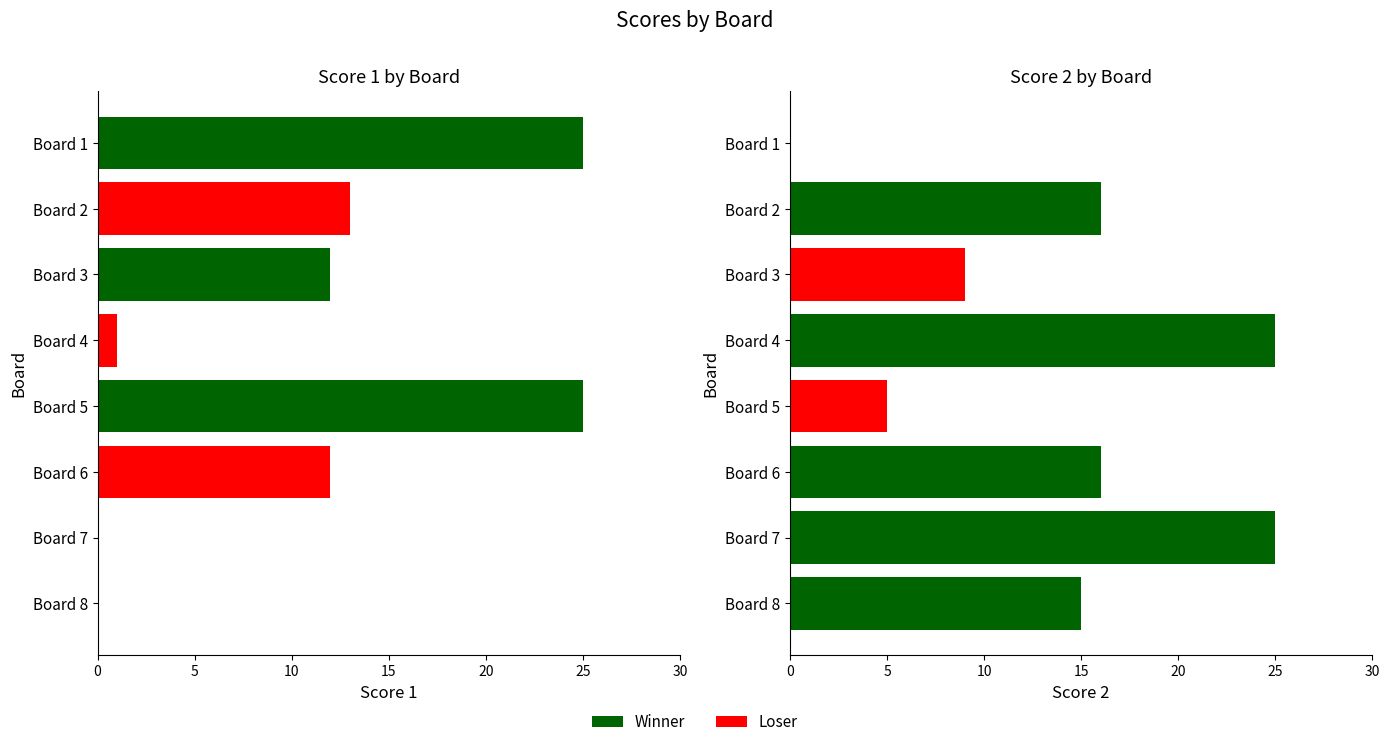

Is the value of Score 1 at Board 8 greater than the value of Score 2 at Board 7?

No